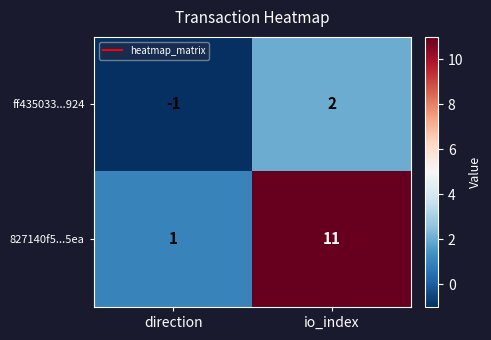

Reading right to left, what are all the values shown in this chart?

ff435033...924: 2	-1
827140f5...5ea: 11	1